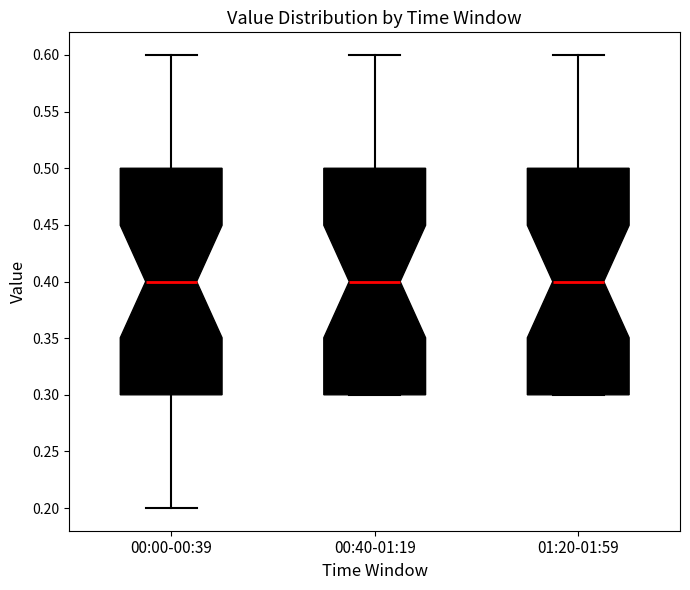

Where does the median line of the box for 00:40-01:19 sit on the y-axis? The values are not printed on the chart, so give them approximately, as read against the axis.

0.4